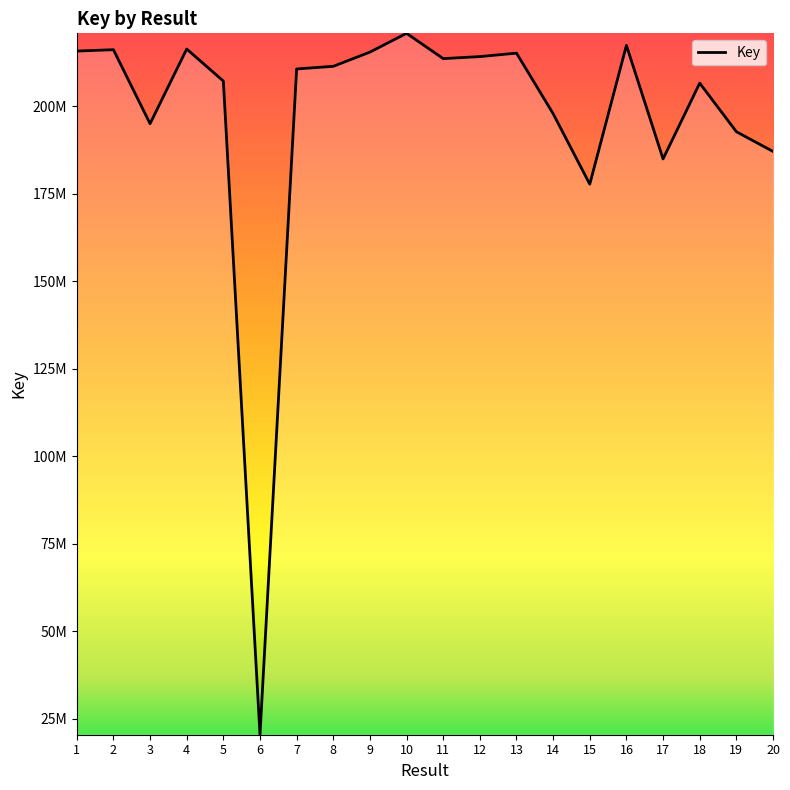

Does the chart display data point markers on the line(s)?

No